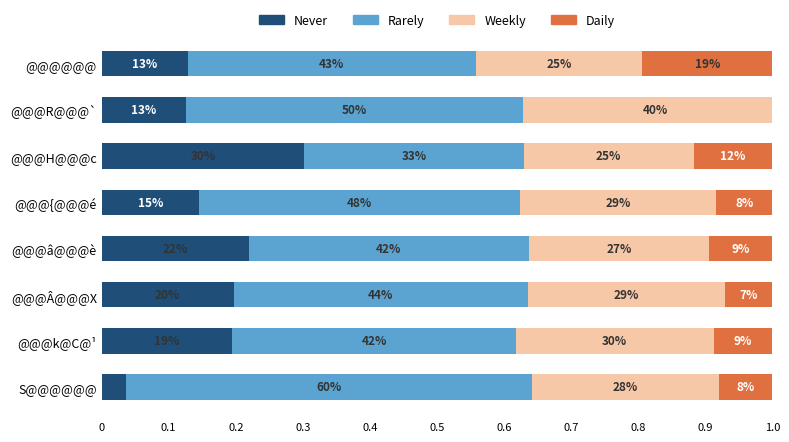

What is the difference between the maximum and minimum values in the Daily series?

0.2